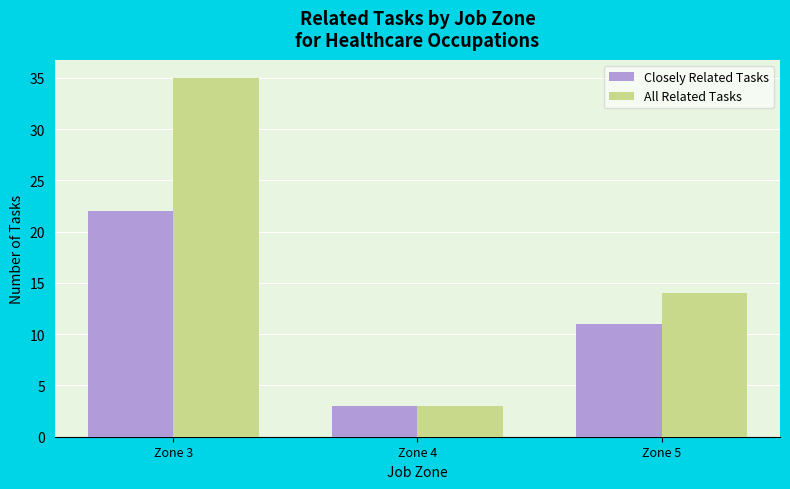

What is the difference between the All Related Tasks values at Zone 3 and Zone 4?

32